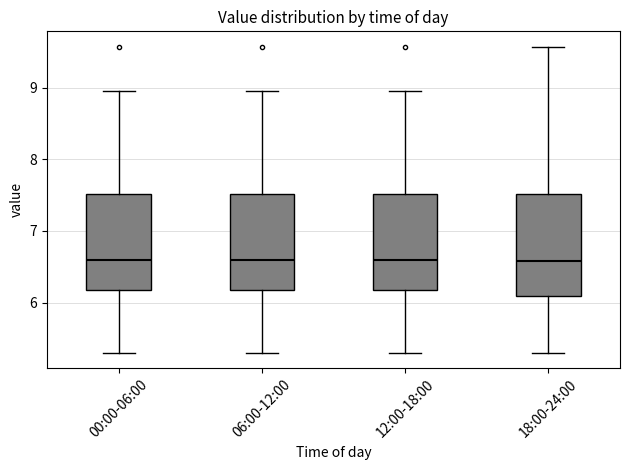

Reading left to right, read every box against the y-axis: the position of its median line, the range the box covers, and the ends of its whiskers. The values are not printed on the chart, so give them approximately, as read against the axis.

00:00-06:00: median 6.6, box 6.2 to 7.5, whiskers 5.3 to 9.0
06:00-12:00: median 6.6, box 6.2 to 7.5, whiskers 5.3 to 9.0
12:00-18:00: median 6.6, box 6.2 to 7.5, whiskers 5.3 to 9.0
18:00-24:00: median 6.6, box 6.1 to 7.5, whiskers 5.3 to 9.6